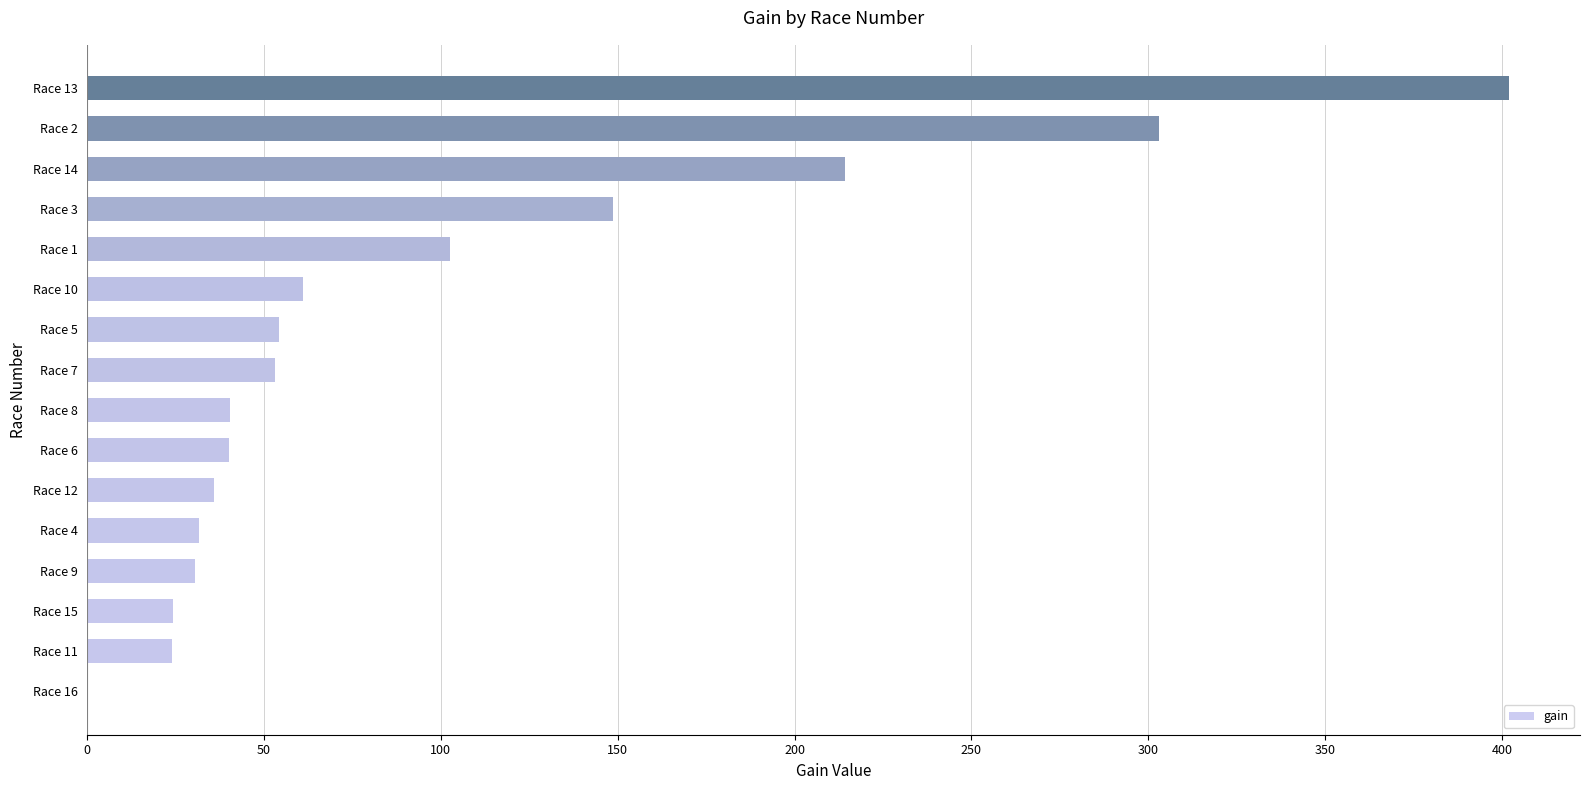

Between Race 10 and Race 12, which is larger?

Race 10